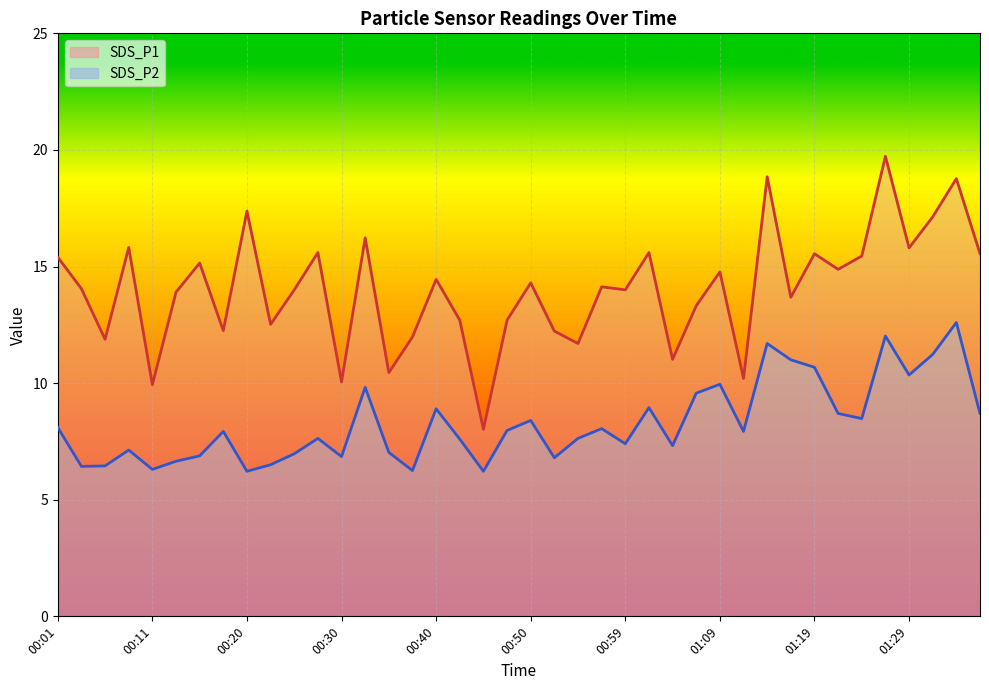

Reading left to right, list all the values displayed in this chart.

SDS_P1: 00:01=15.4	00:03=14.1	00:06=11.9	00:08=15.8	00:11=9.9	00:13=13.9	00:15=15.2	00:18=12.2	00:20=17.4	00:23=12.5	00:25=14.0	00:28=15.6	00:30=10.1	00:32=16.2	00:35=10.4	00:37=12.0	00:40=14.4	00:42=12.7	00:45=8.0	00:47=12.7	00:50=14.3	00:52=12.2	00:54=11.7	00:57=14.1	00:59=14.0	01:02=15.6	01:04=11.0	01:07=13.3	01:09=14.8	01:11=10.2	01:14=18.9	01:16=13.7	01:19=15.6	01:21=14.9	01:24=15.4	01:26=19.7	01:29=15.8	01:31=17.1	01:34=18.8	01:36=15.6
SDS_P2: 00:01=8.1	00:03=6.4	00:06=6.5	00:08=7.1	00:11=6.3	00:13=6.7	00:15=6.9	00:18=7.9	00:20=6.2	00:23=6.5	00:25=7.0	00:28=7.6	00:30=6.8	00:32=9.8	00:35=7.0	00:37=6.2	00:40=8.9	00:42=7.6	00:45=6.2	00:47=8.0	00:50=8.4	00:52=6.8	00:54=7.6	00:57=8.1	00:59=7.4	01:02=8.9	01:04=7.3	01:07=9.6	01:09=9.9	01:11=7.9	01:14=11.7	01:16=11.0	01:19=10.7	01:21=8.7	01:24=8.5	01:26=12.0	01:29=10.3	01:31=11.2	01:34=12.6	01:36=8.7